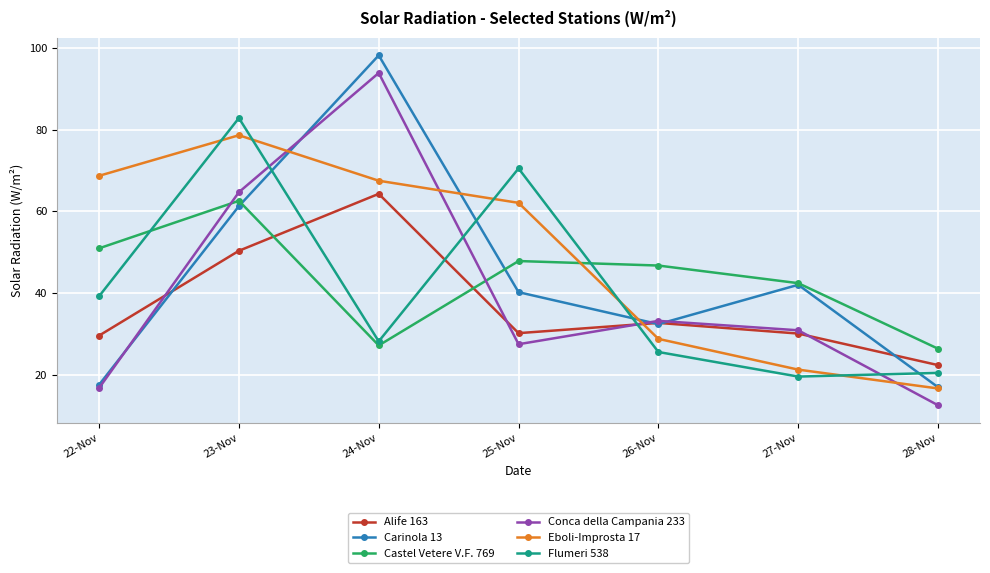

What is the label of the 6th point from the right?

23-Nov